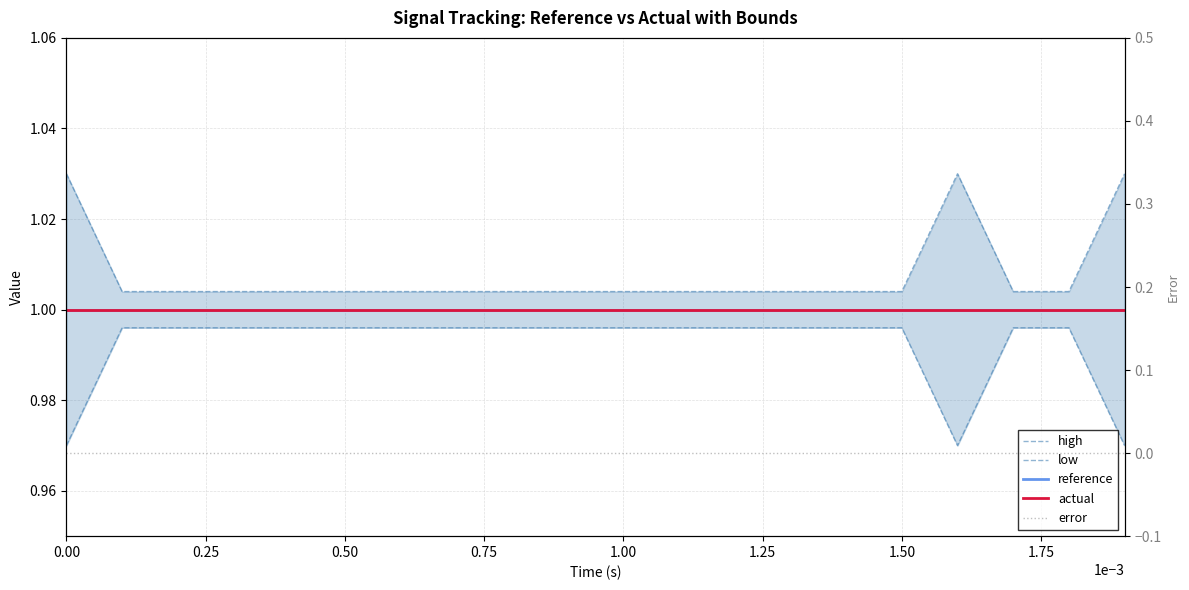

True or false: error and low intersect in this chart.

False